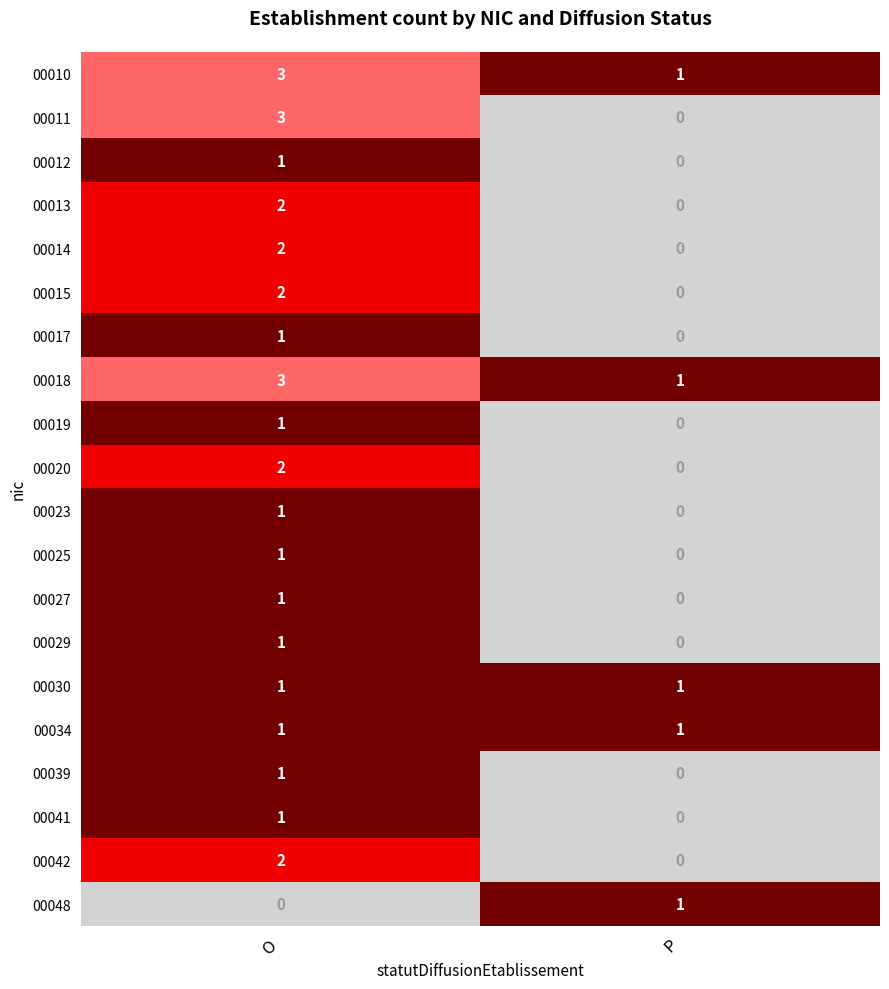

The value of 00042 at O is 2. True or false?

True